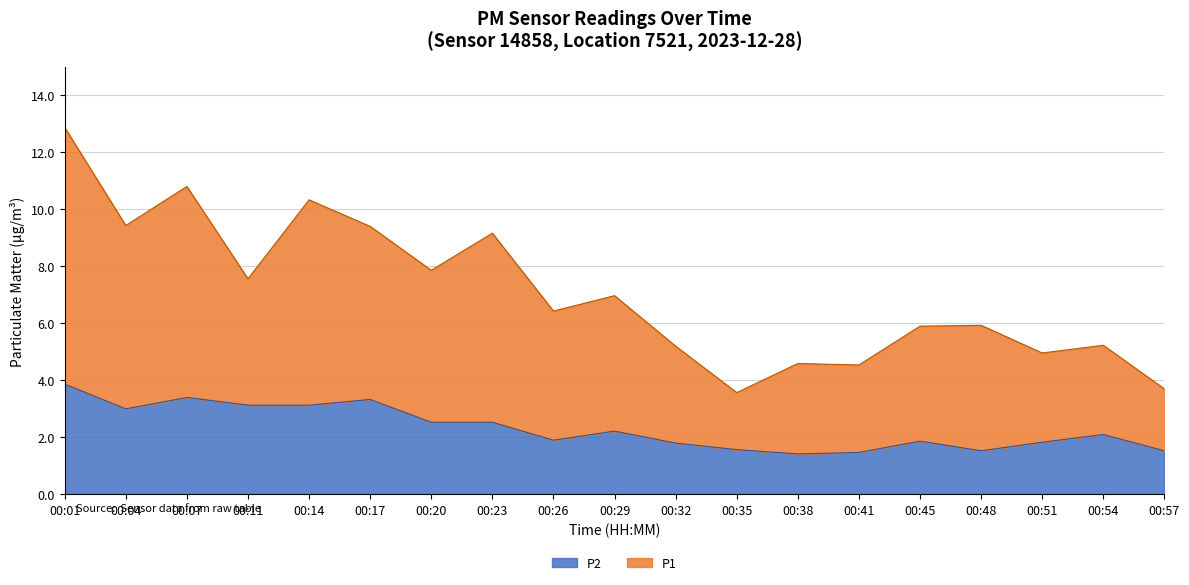

Between 07:00 and 02:30, which is larger?

07:00